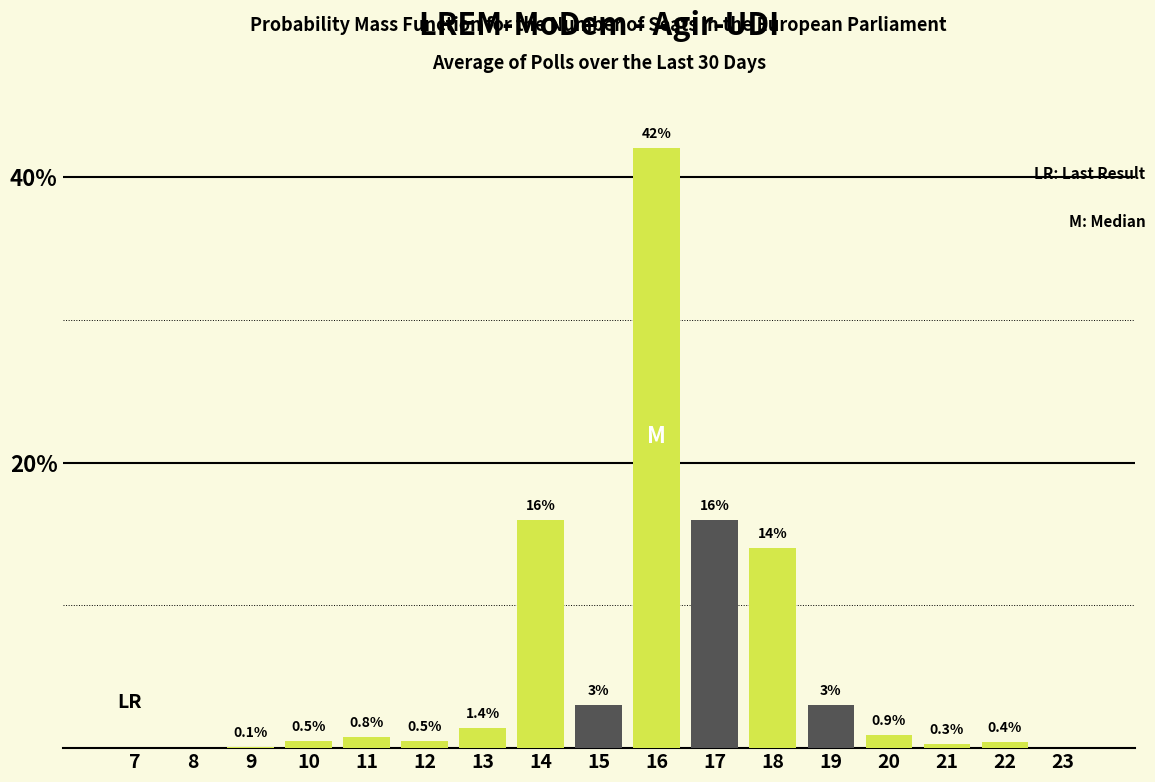

How many groups of bars are there?

17